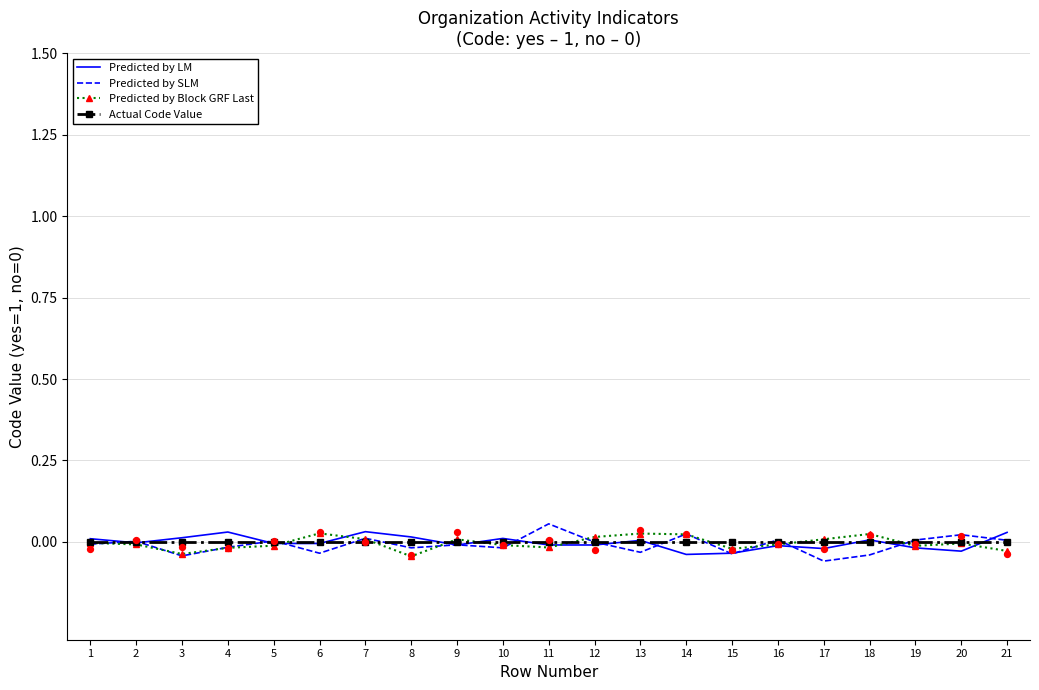

Which series has the largest Y range (max minus min)?

Predicted by SLM